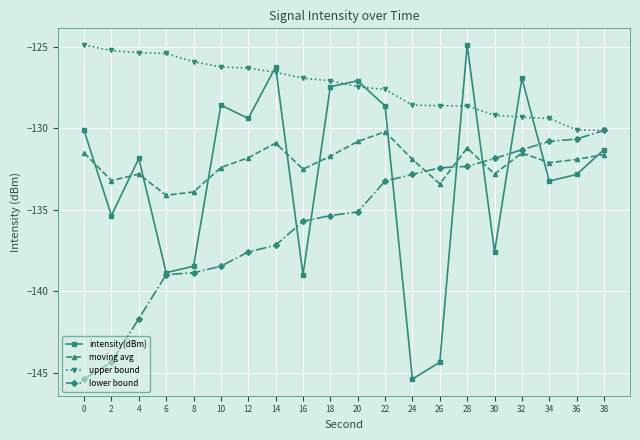

What is the average value of the upper bound series?

-127.4